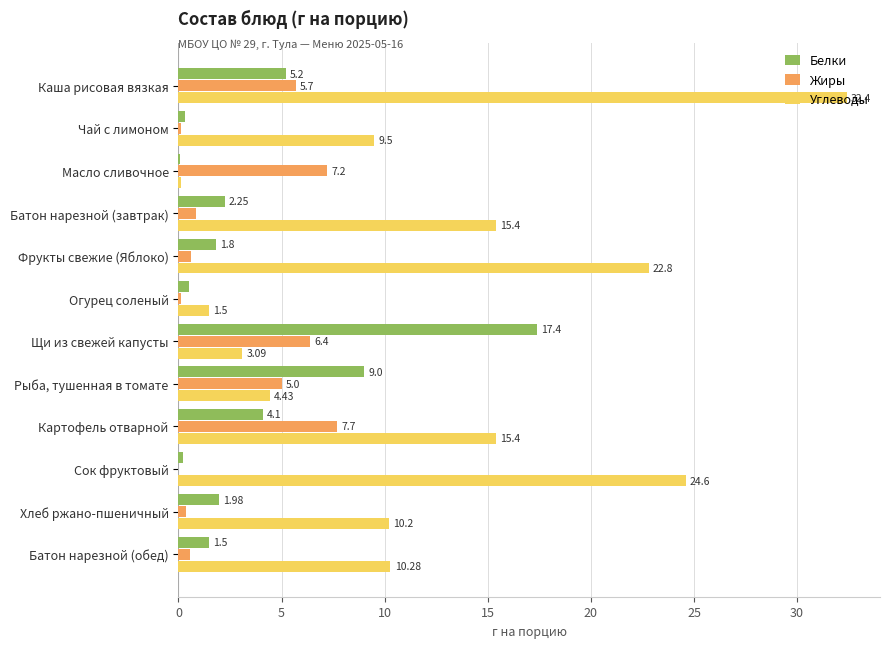

Which category has the highest value in the Жиры series?

Картофель отварной